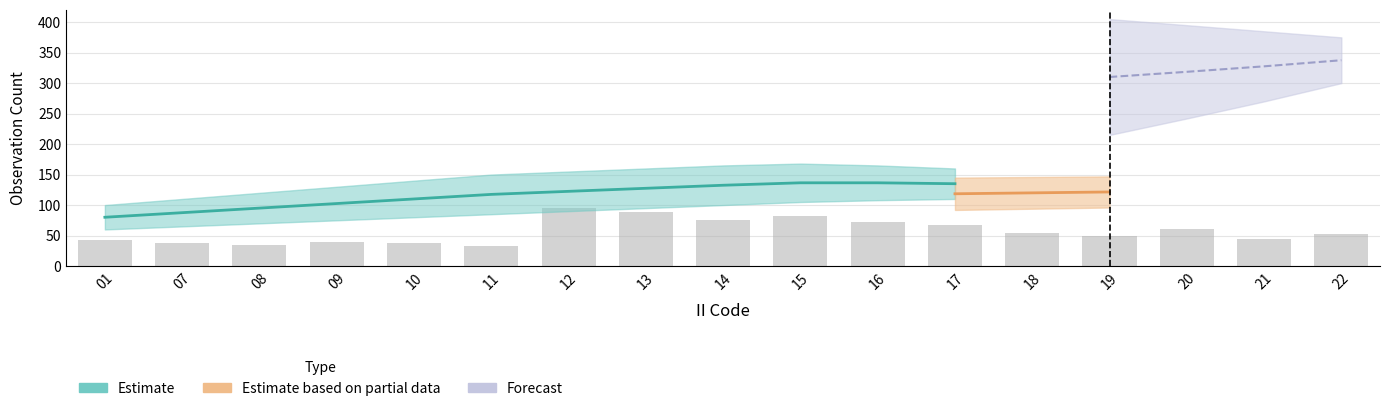

Rank the categories by value from lowest to highest.

11, 08, 10, 07, 09, 01, 21, 19, 22, 18, 20, 17, 16, 14, 15, 13, 12